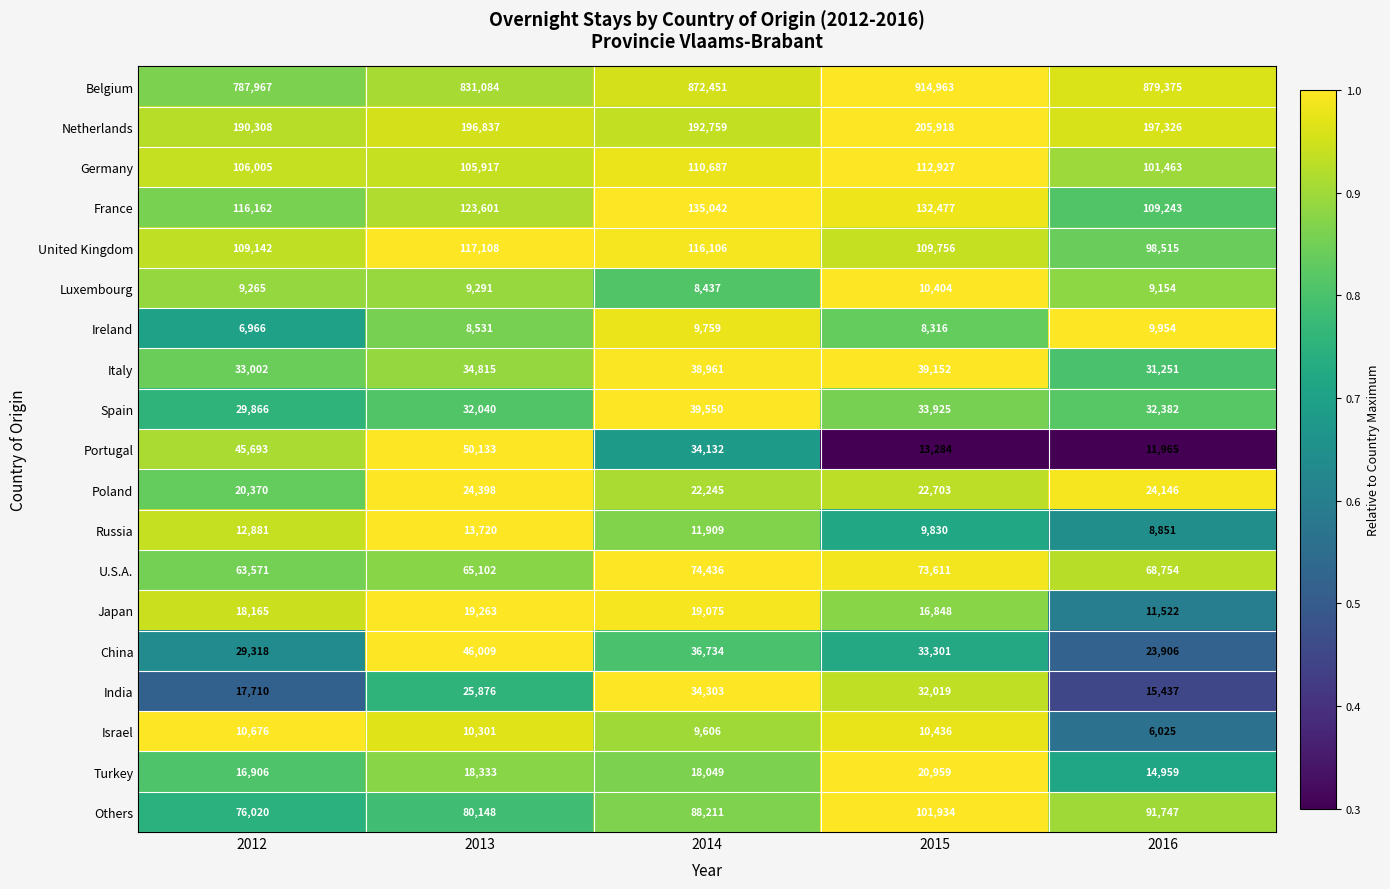

Which category has the lowest value across all series?

2016